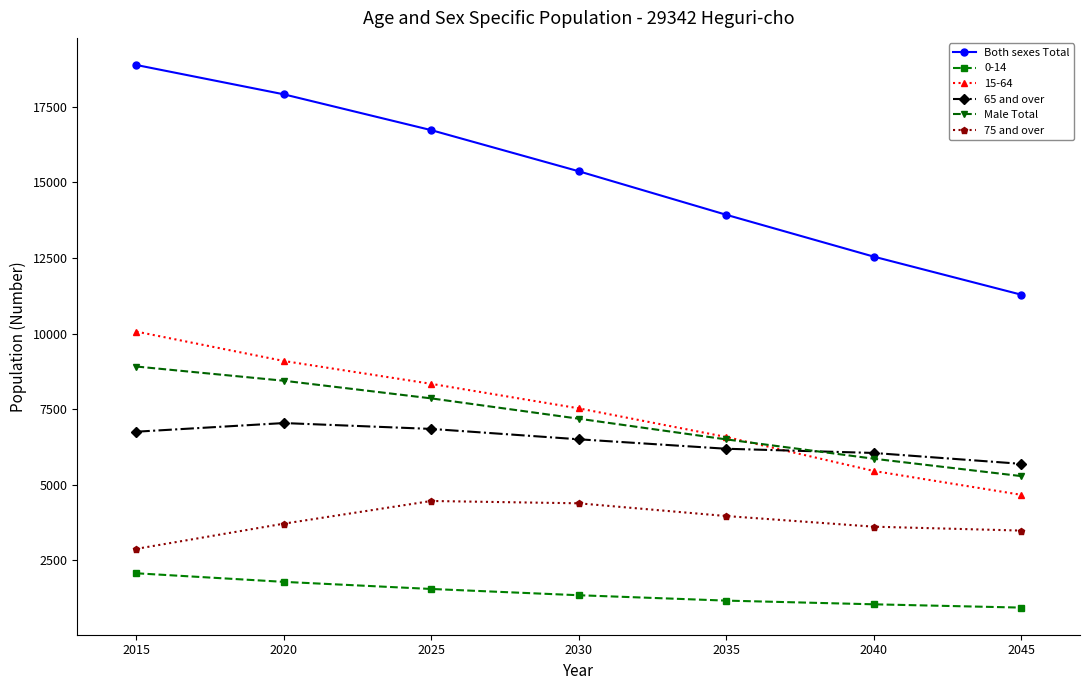

Between 2015 and 2045, which series saw the biggest shift?

Both sexes Total